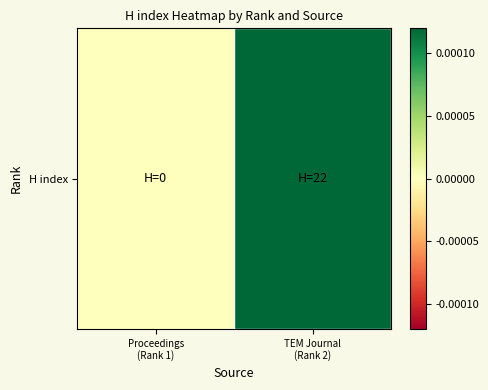

Between Proceedings
(Rank 1) and TEM Journal
(Rank 2), which is larger?

TEM Journal
(Rank 2)